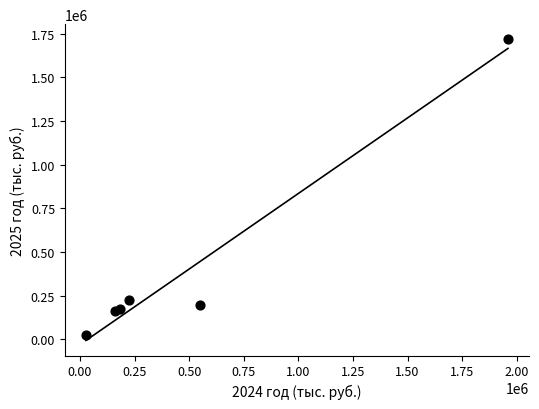

What Y value in the scatter plot is closest to 872707?

226550.9